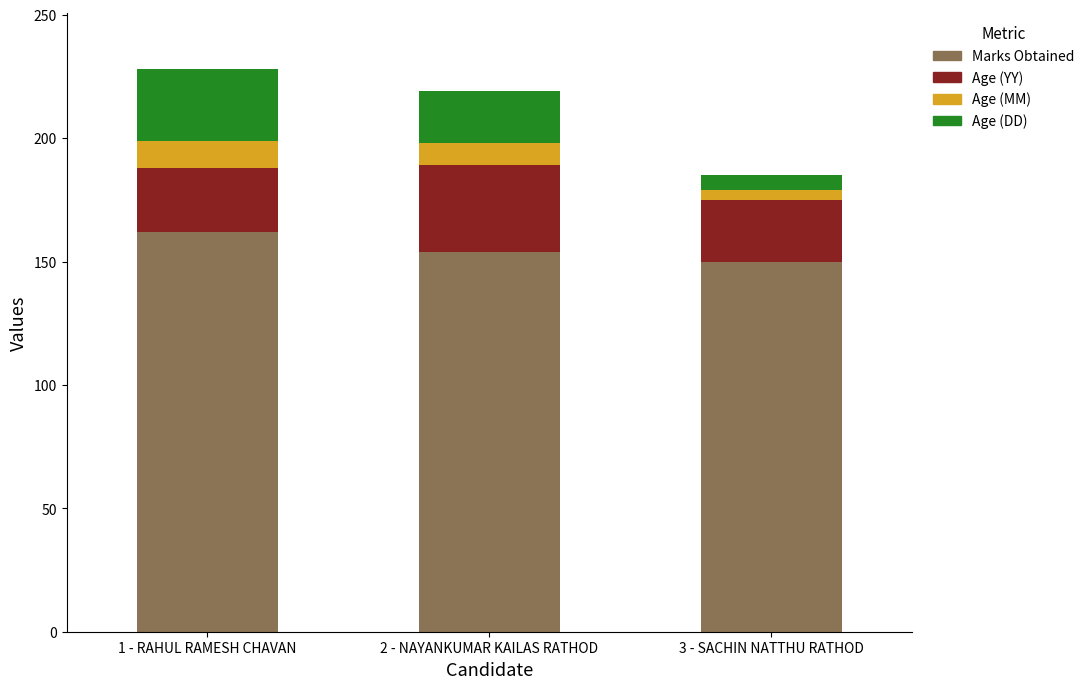

Reading left to right, transcribe the values for Marks Obtained.

1 - RAHUL RAMESH CHAVAN=162	2 - NAYANKUMAR KAILAS RATHOD=154	3 - SACHIN NATTHU RATHOD=150